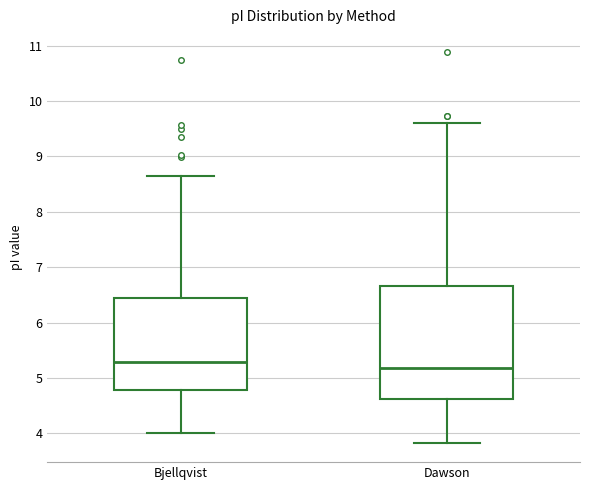

Where does the lower whisker of the box for Bjellqvist end on the y-axis? The values are not printed on the chart, so give them approximately, as read against the axis.

4.0